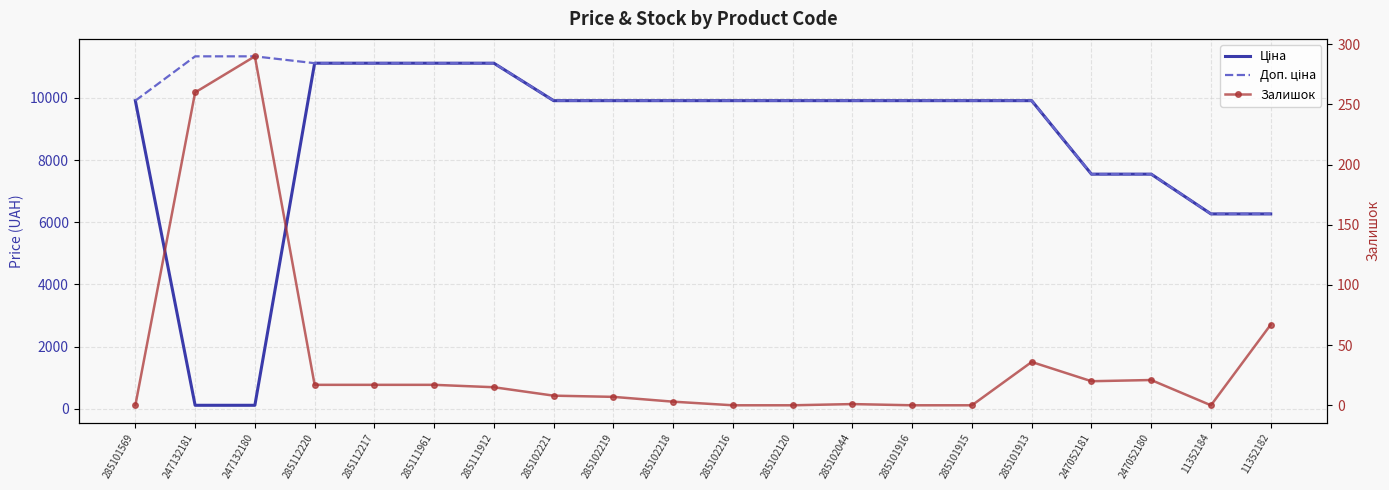

After their last crossing, which series has the higher values: Залишок or Ціна?

Ціна